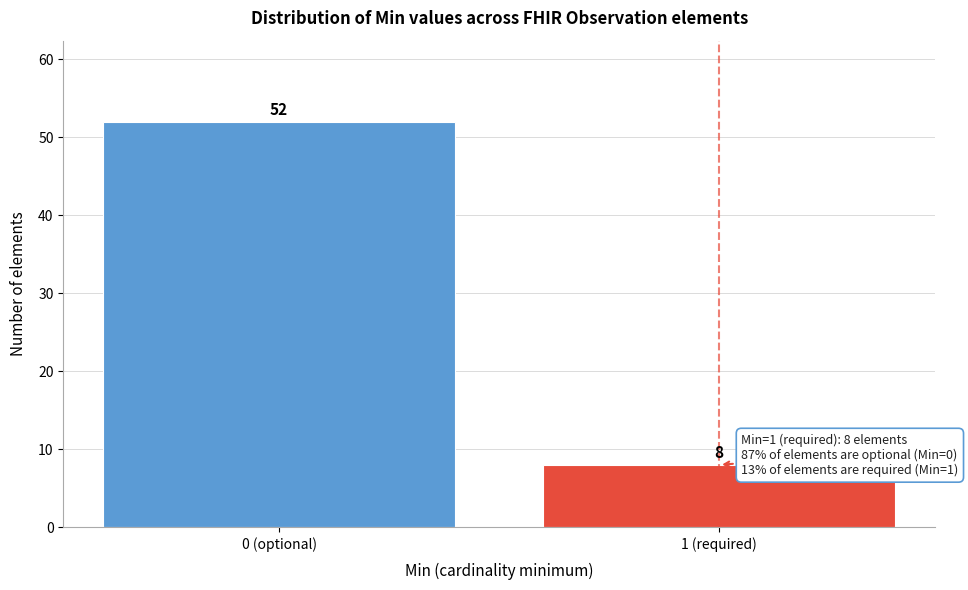

Reading left to right, transcribe all the data shown in this chart.

52	8